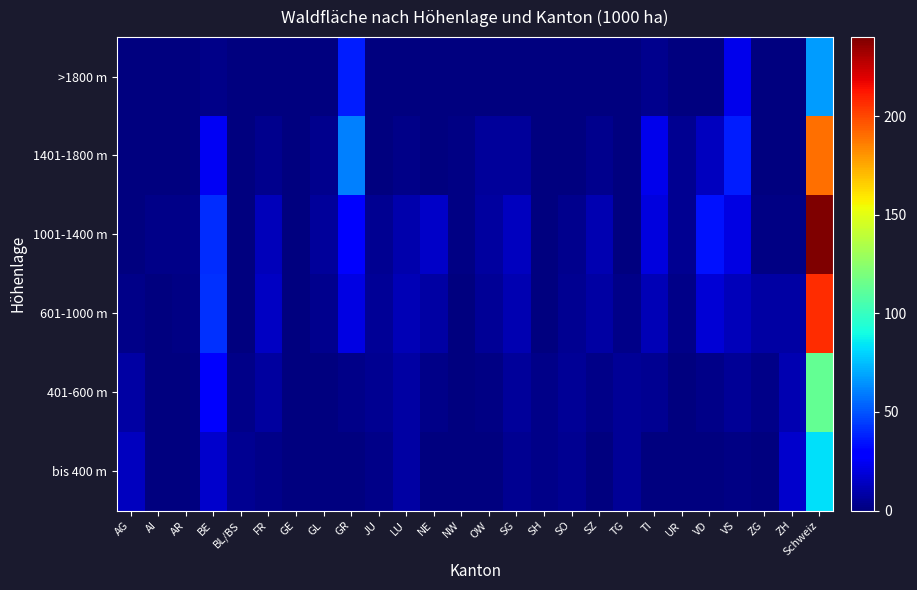

How many data points does each series have?

26